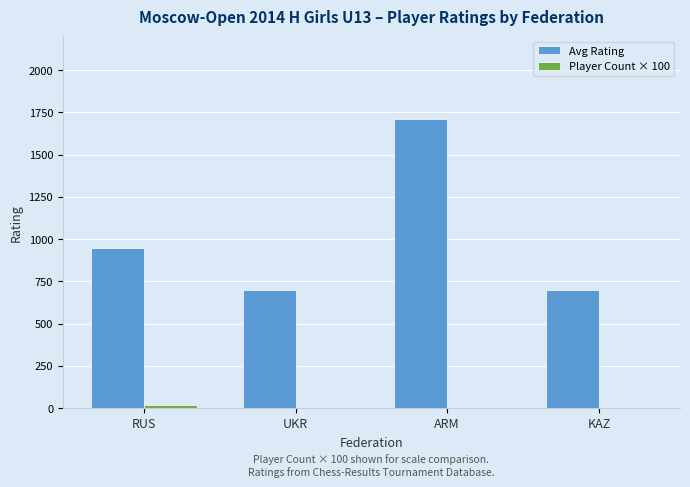

What is the sum of all Avg Rating values?

4057